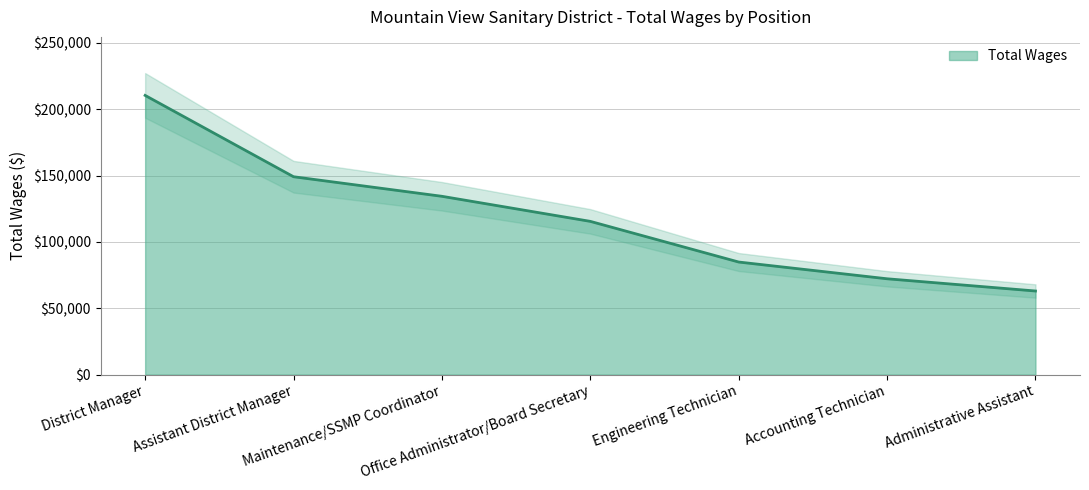

Does the chart display data point markers on the line(s)?

No